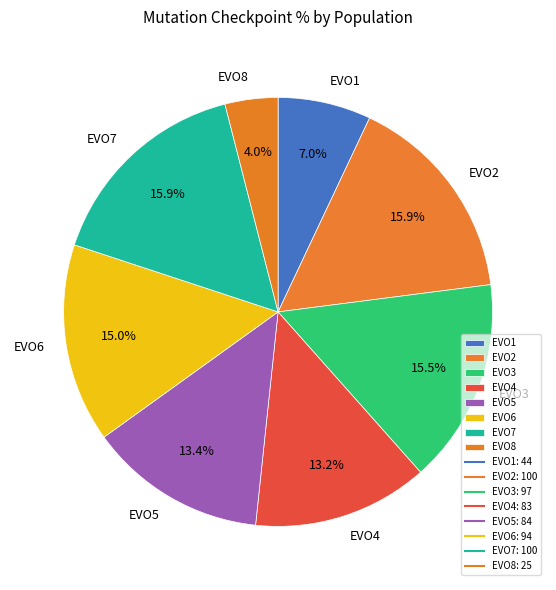

Does EVO5 account for over 50% of the chart?

No